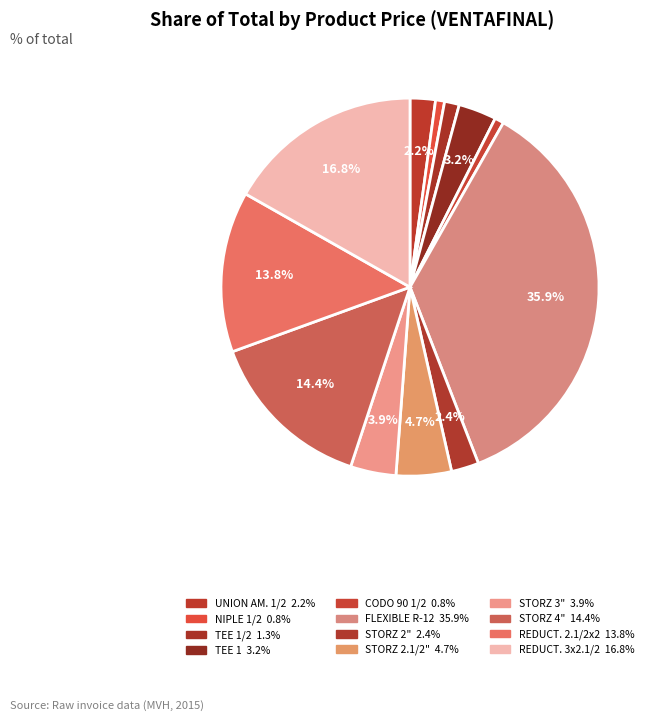

How many slices are in this pie chart?

12